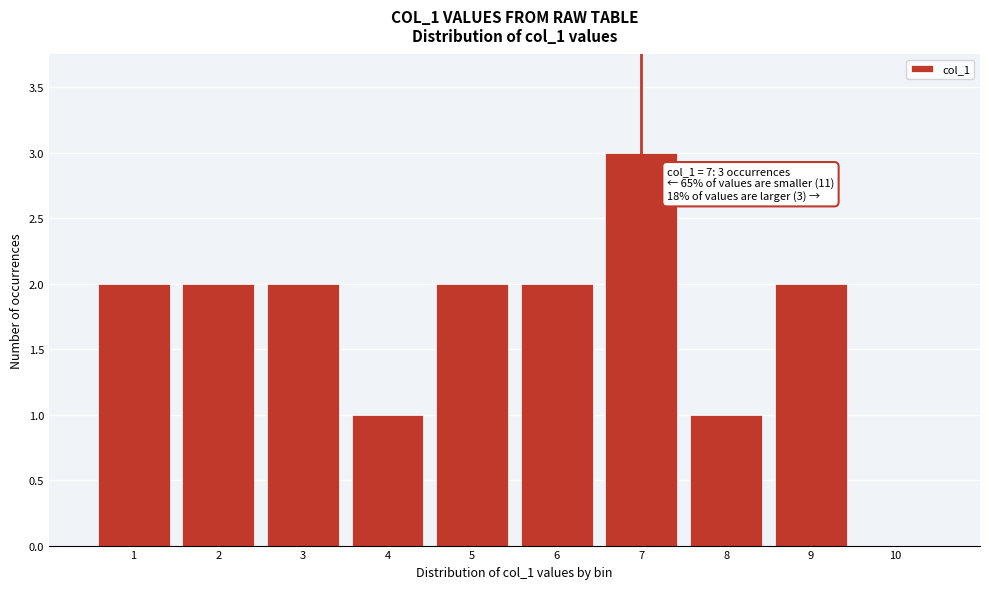

Over which range of the x-axis is the bar tallest?

6.5 to 7.5